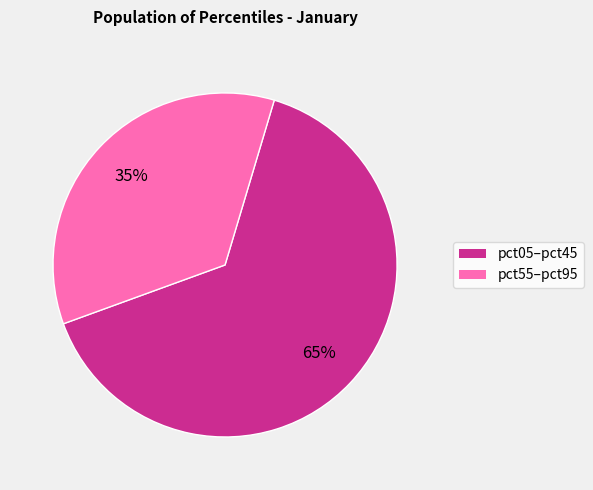

Count the number of slices in the pie.

2